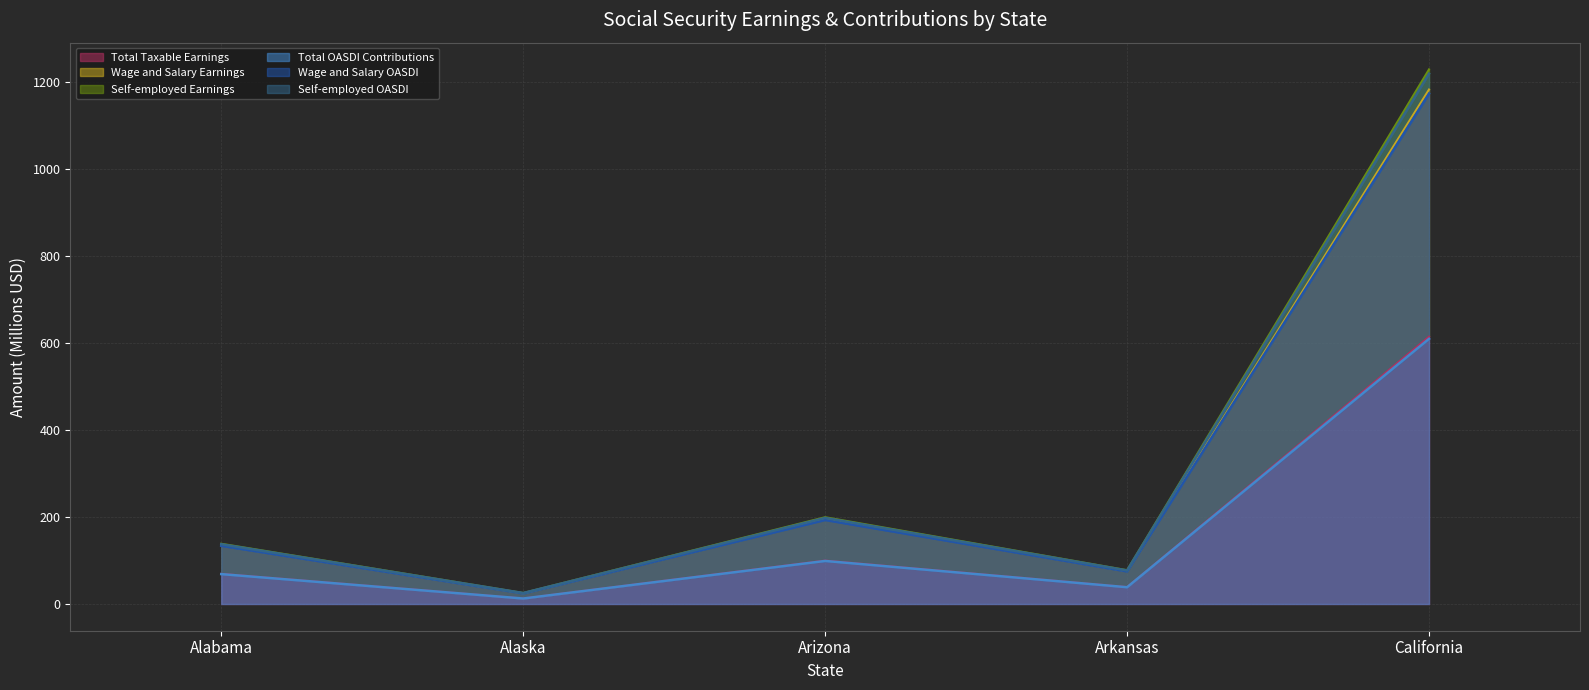

What is the value of the Wage and Salary OASDI point at the 1st from the left?

133.9